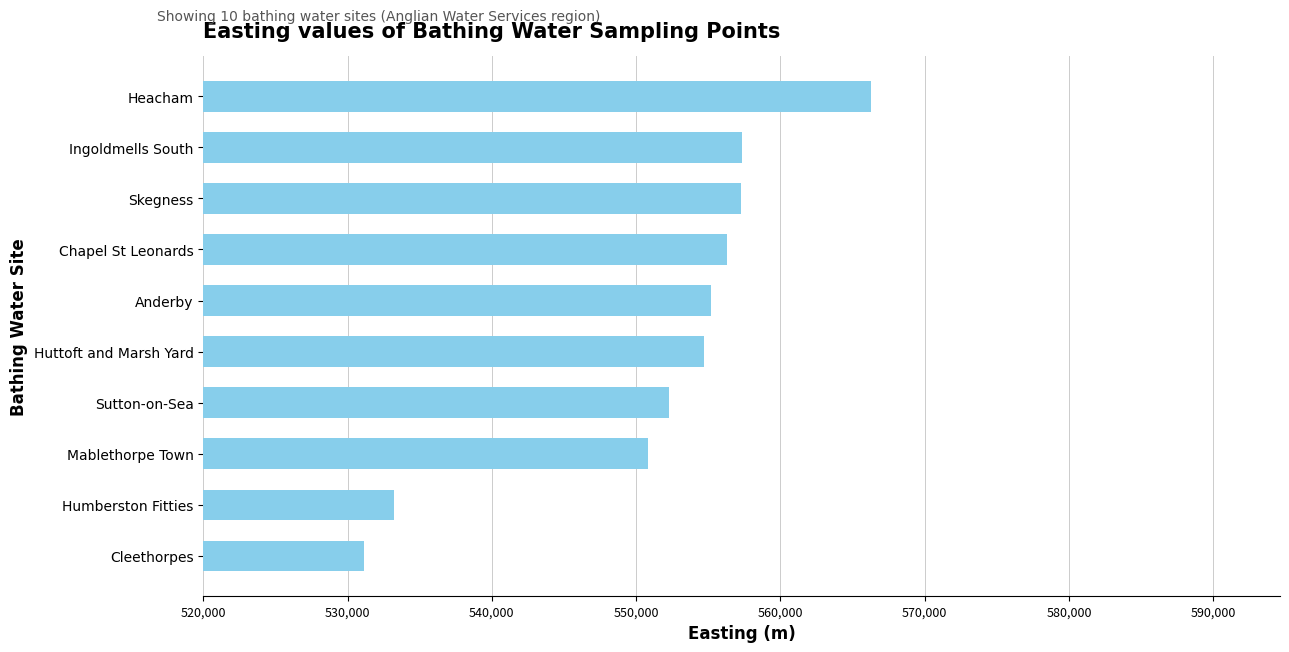

Is it true that the value at Ingoldmells South is 557350?

True